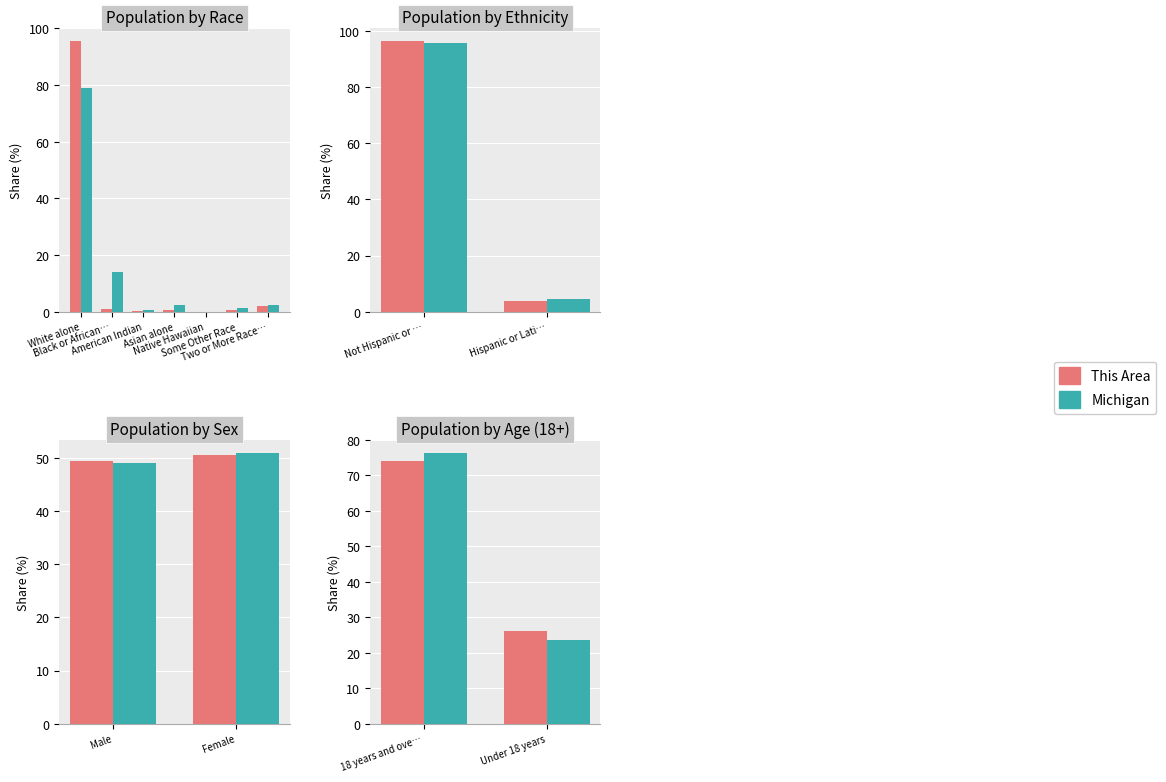

What are all the series names shown in the legend?

This Area, Michigan